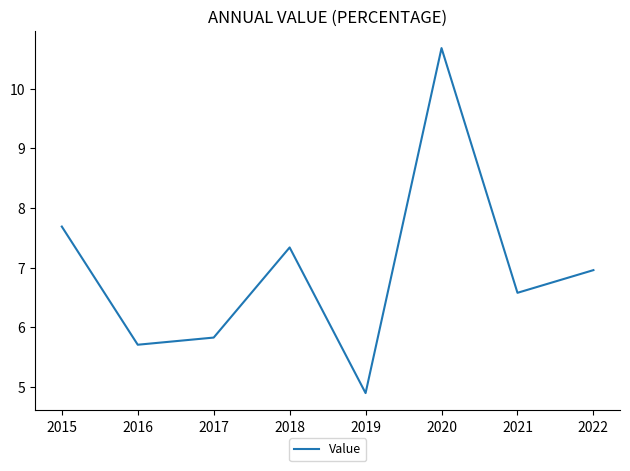

What is the change in value from 2020 to 2022?

-3.7